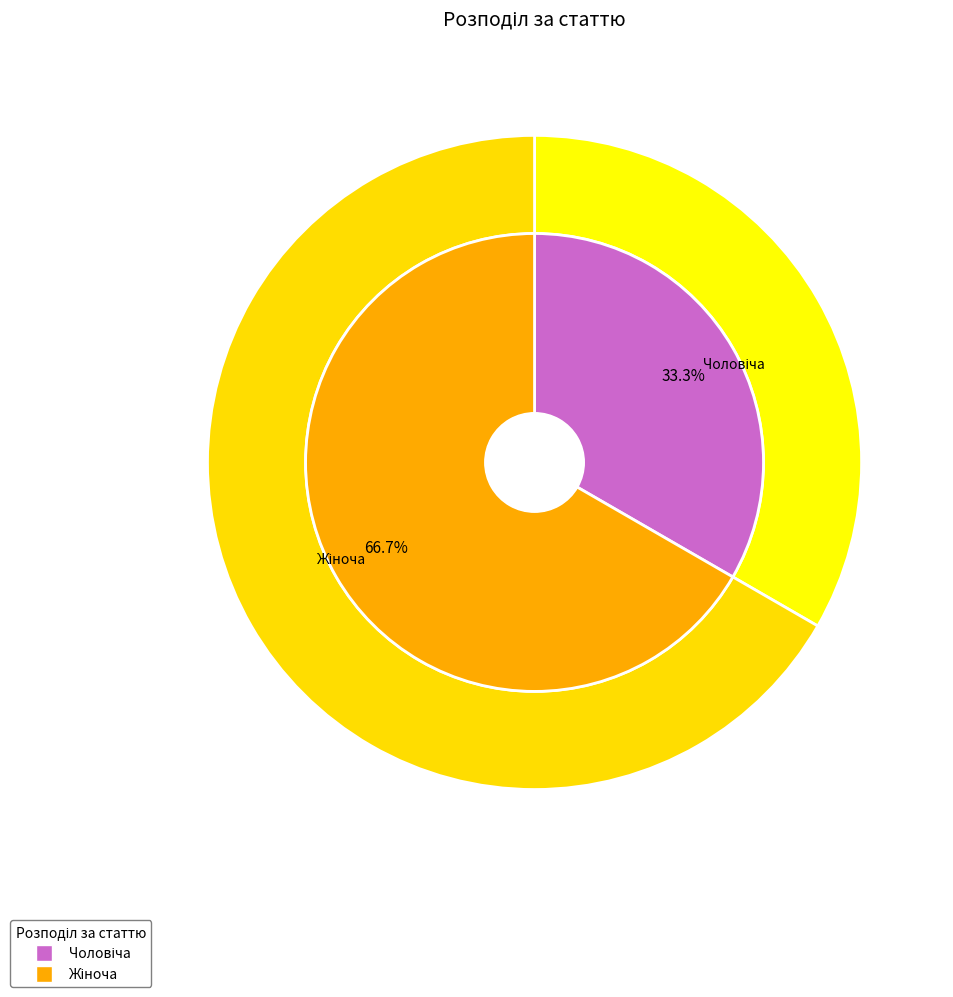

The Жіноча slice represents 59% of the pie. True or false?

False